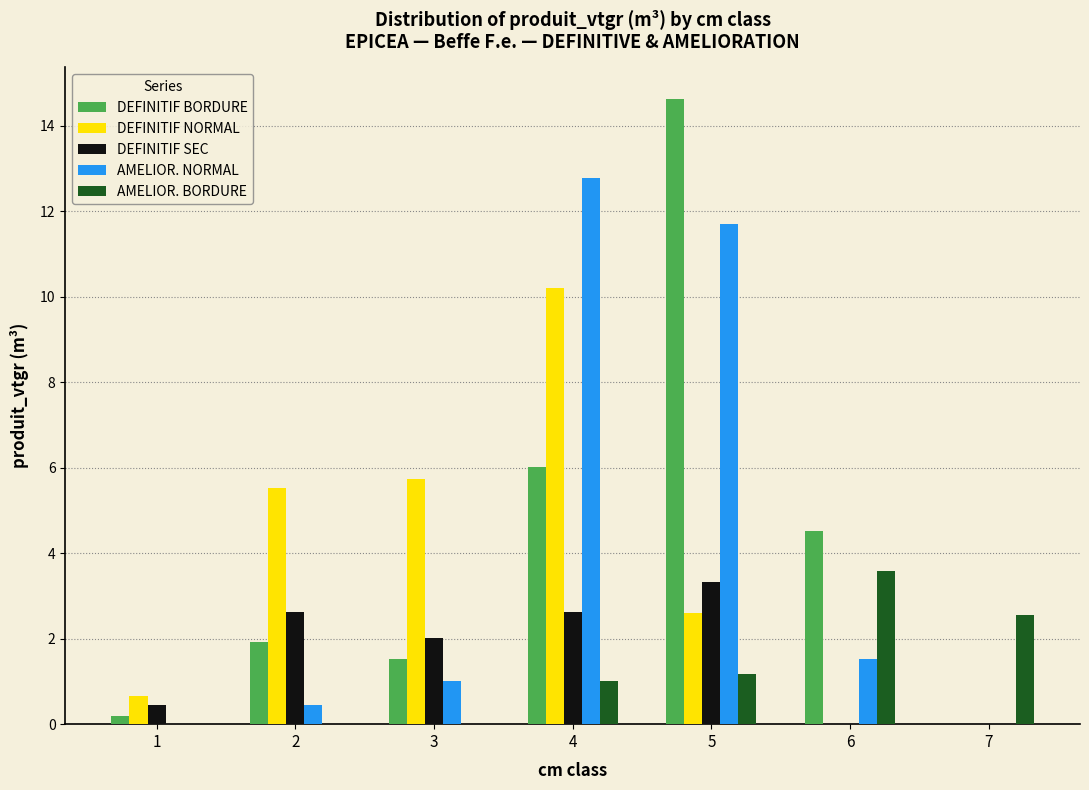

What is the sum of all DEFINITIF SEC values?

11.0